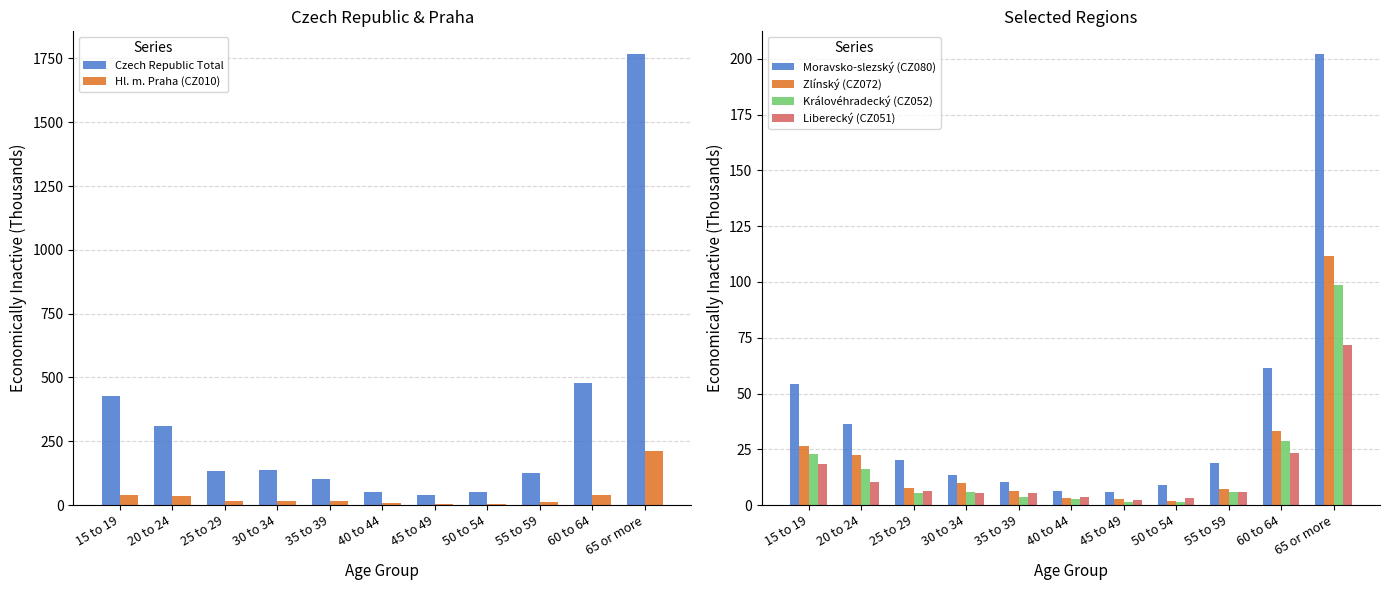

What position from the left is 65 or more?

11